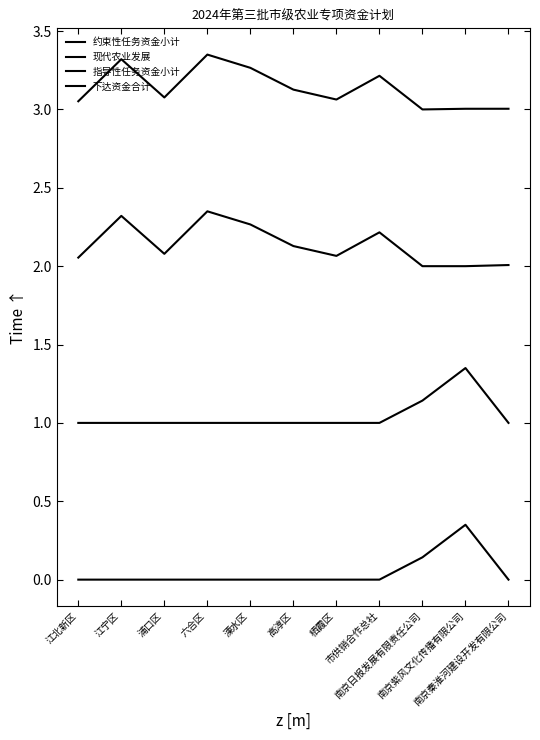

Does the chart have visible grid lines?

No